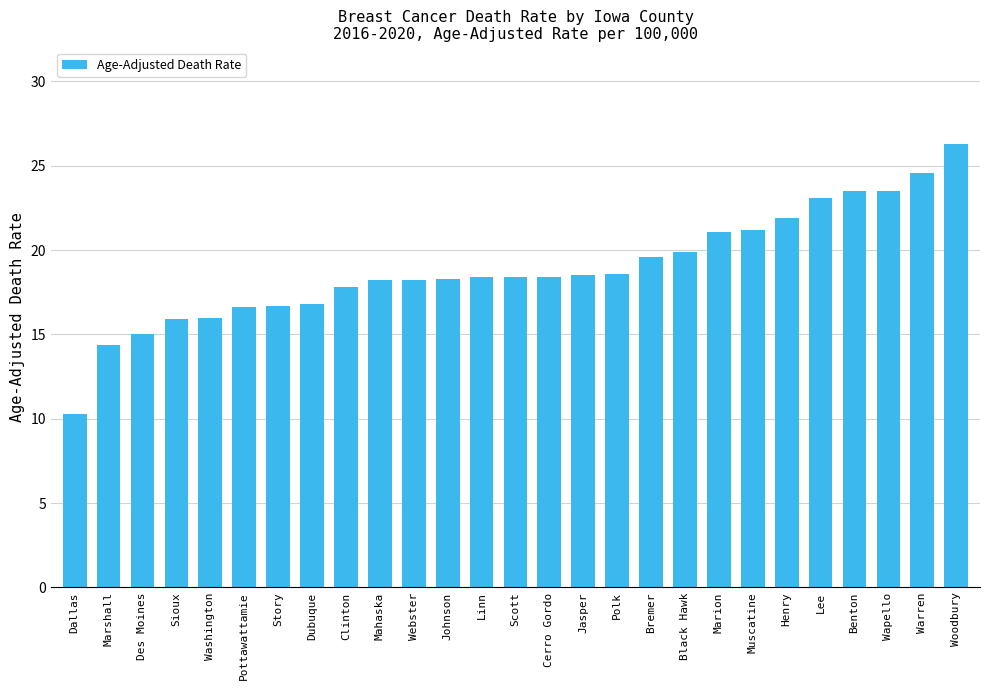

What position from the left is Des Moines?

3